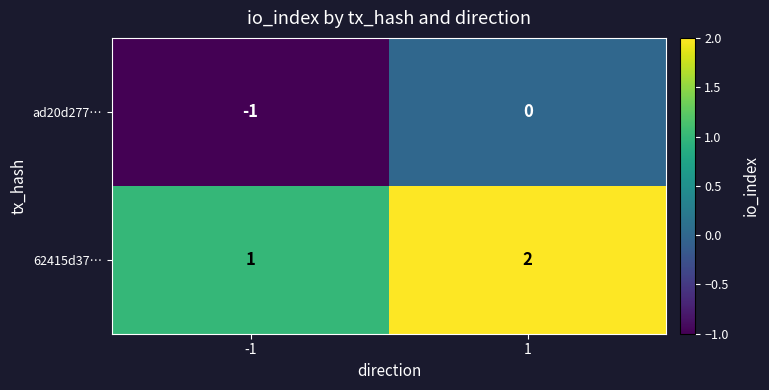

Rank the series at -1 from highest to lowest value.

62415d37…, ad20d277…